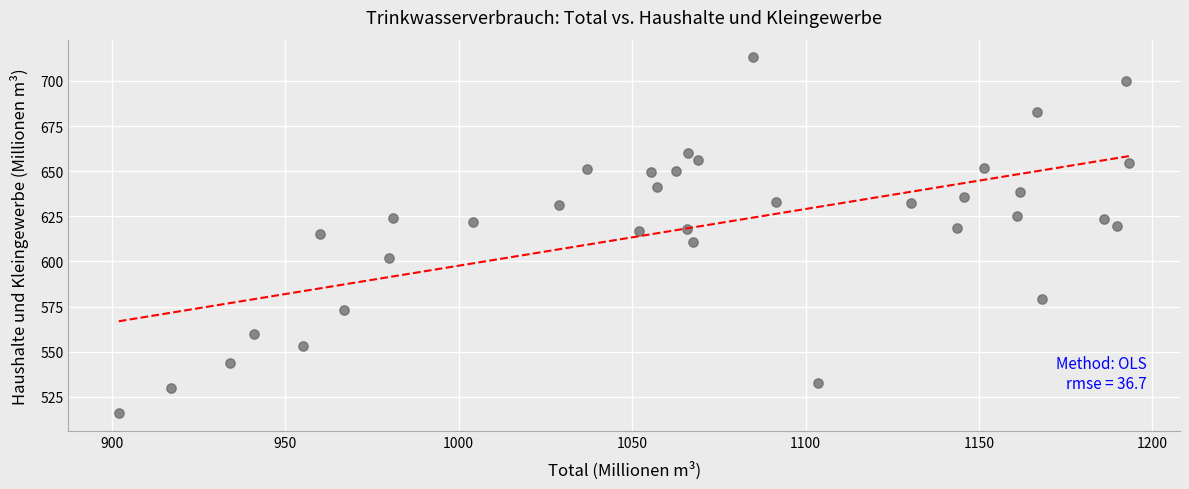

What is the range of X values (max minus min)?

291.4